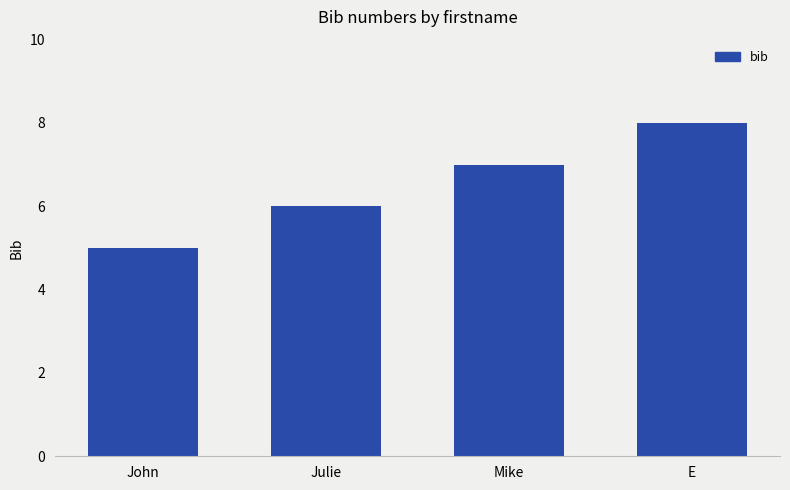

Reading left to right, list all the values displayed in this chart.

John=5	Julie=6	Mike=7	E=8